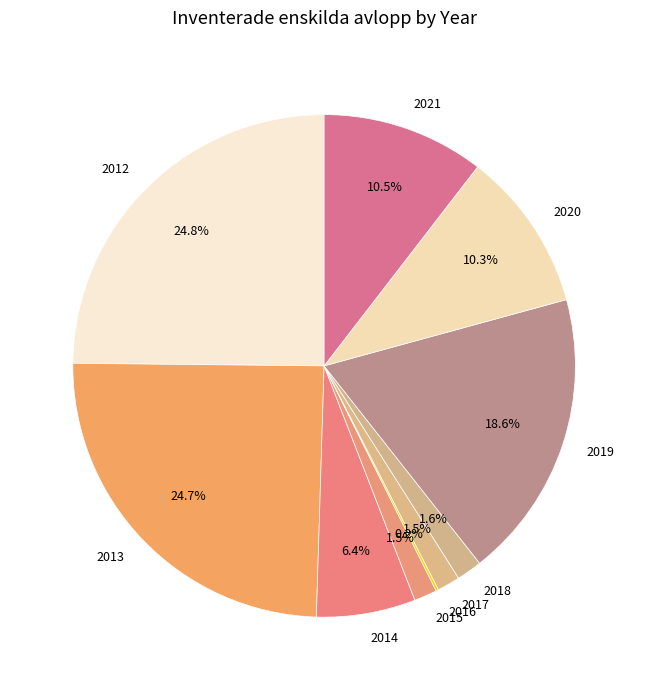

Which has a higher value, 2013 or 2015?

2013